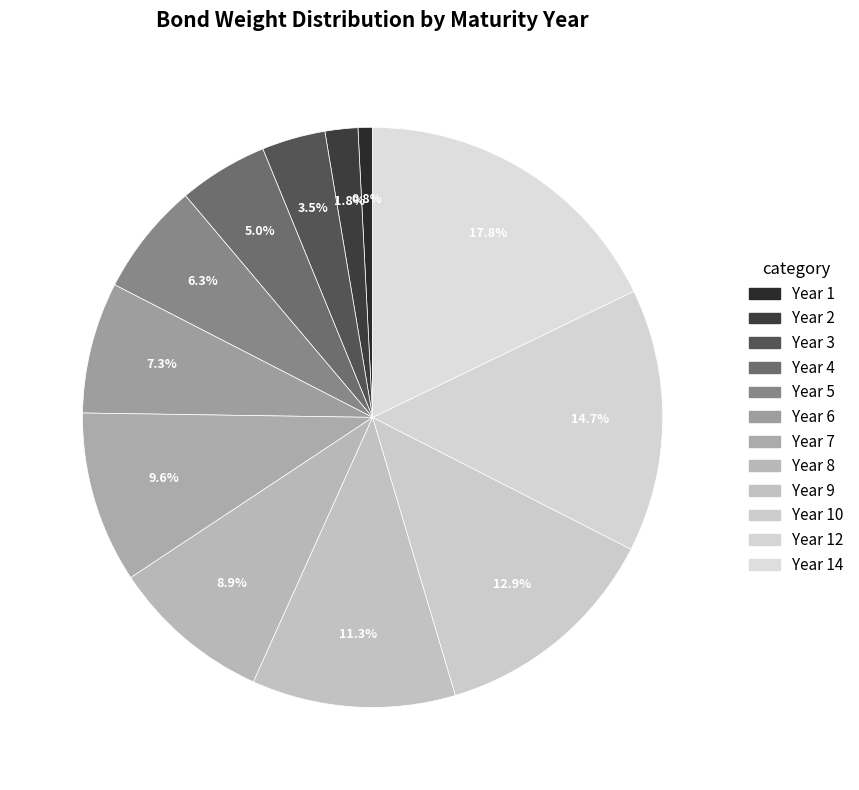

How many segments does this pie chart have?

12